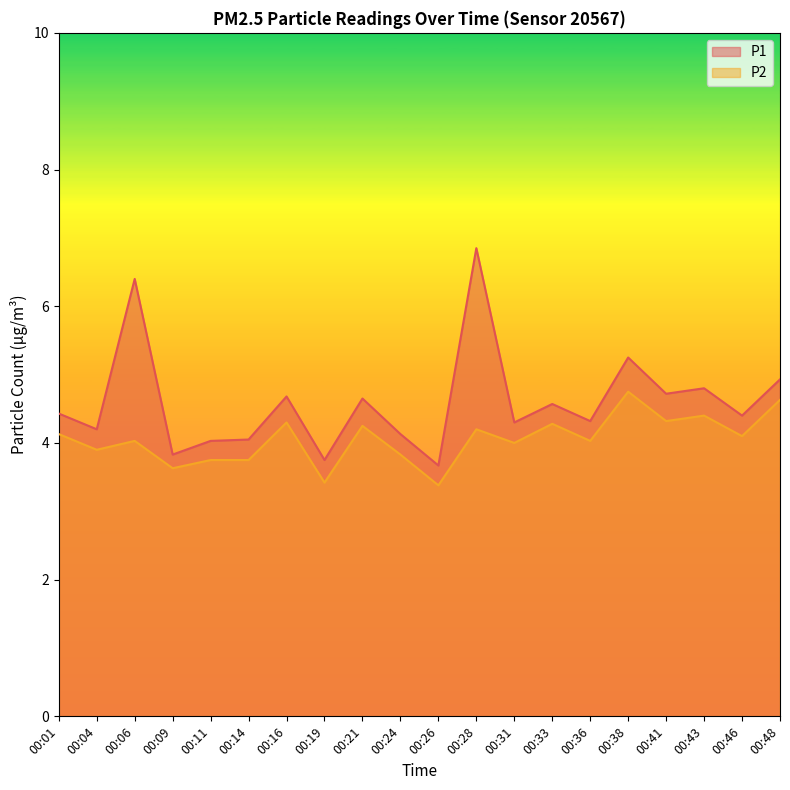

Reading left to right, extract all data points from this chart.

P1: 4.4	4.2	6.4	3.8	4.0	4.0	4.7	3.8	4.7	4.1	3.7	6.8	4.3	4.6	4.3	5.2	4.7	4.8	4.4	4.9
P2: 4.1	3.9	4.0	3.6	3.8	3.8	4.3	3.4	4.2	3.8	3.4	4.2	4.0	4.3	4.0	4.8	4.3	4.4	4.1	4.6